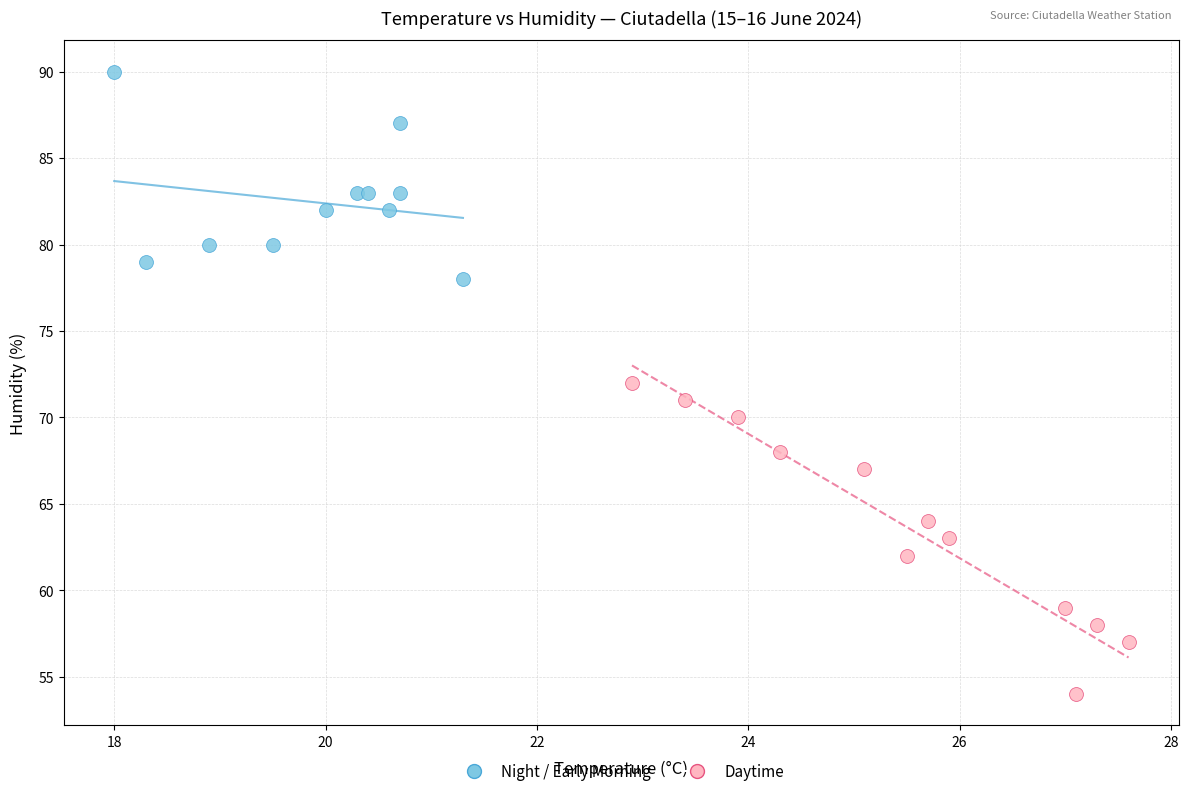

Which series has the largest Y range (max minus min)?

Daytime